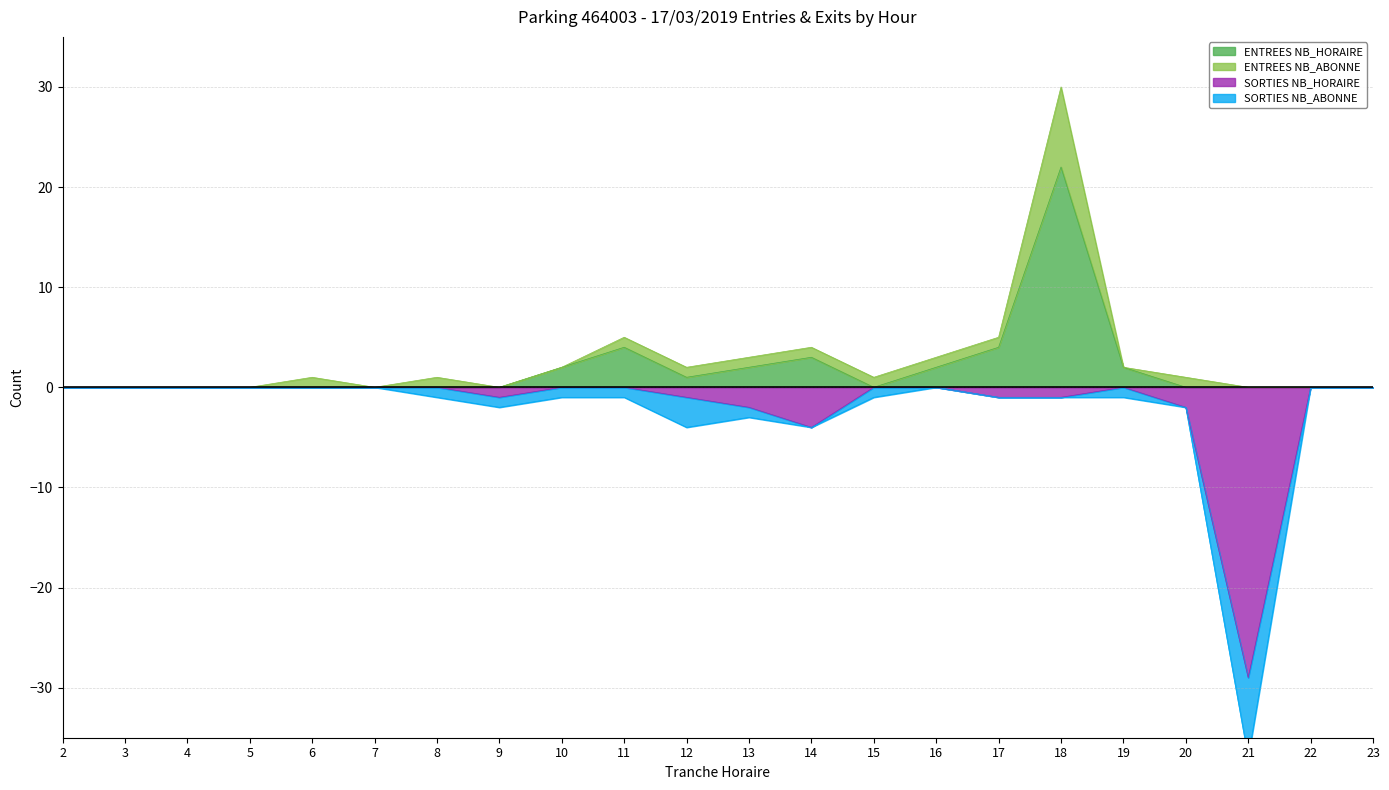

The ENTREES NB_HORAIRE series shows 1 at 16. True or false?

False